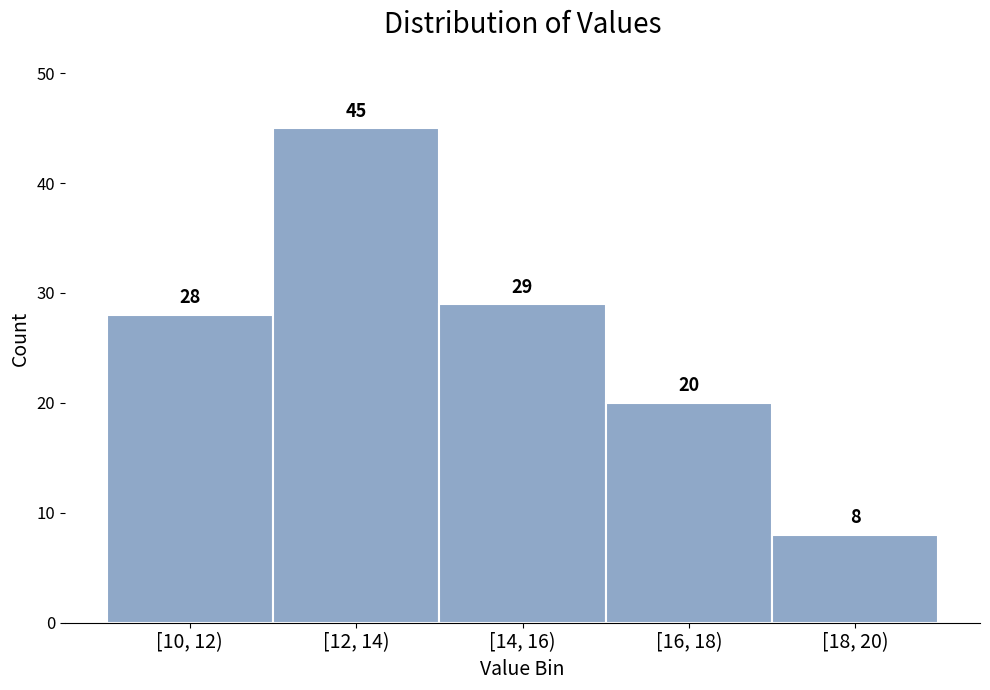

Reading left to right, extract all data points from this chart.

[10, 12)=28	[12, 14)=45	[14, 16)=29	[16, 18)=20	[18, 20)=8